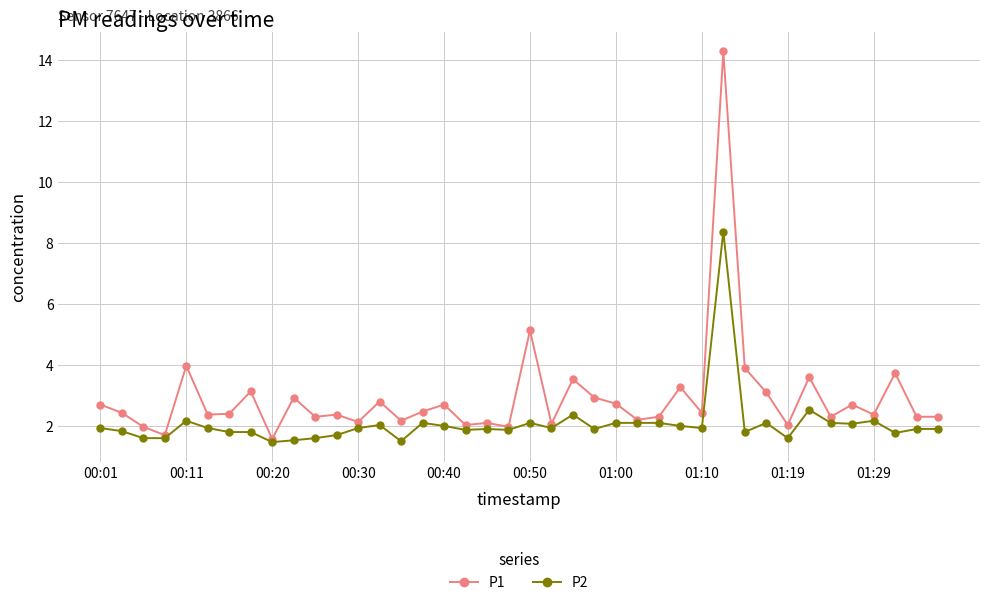

Which series has the largest range (max minus min)?

P1